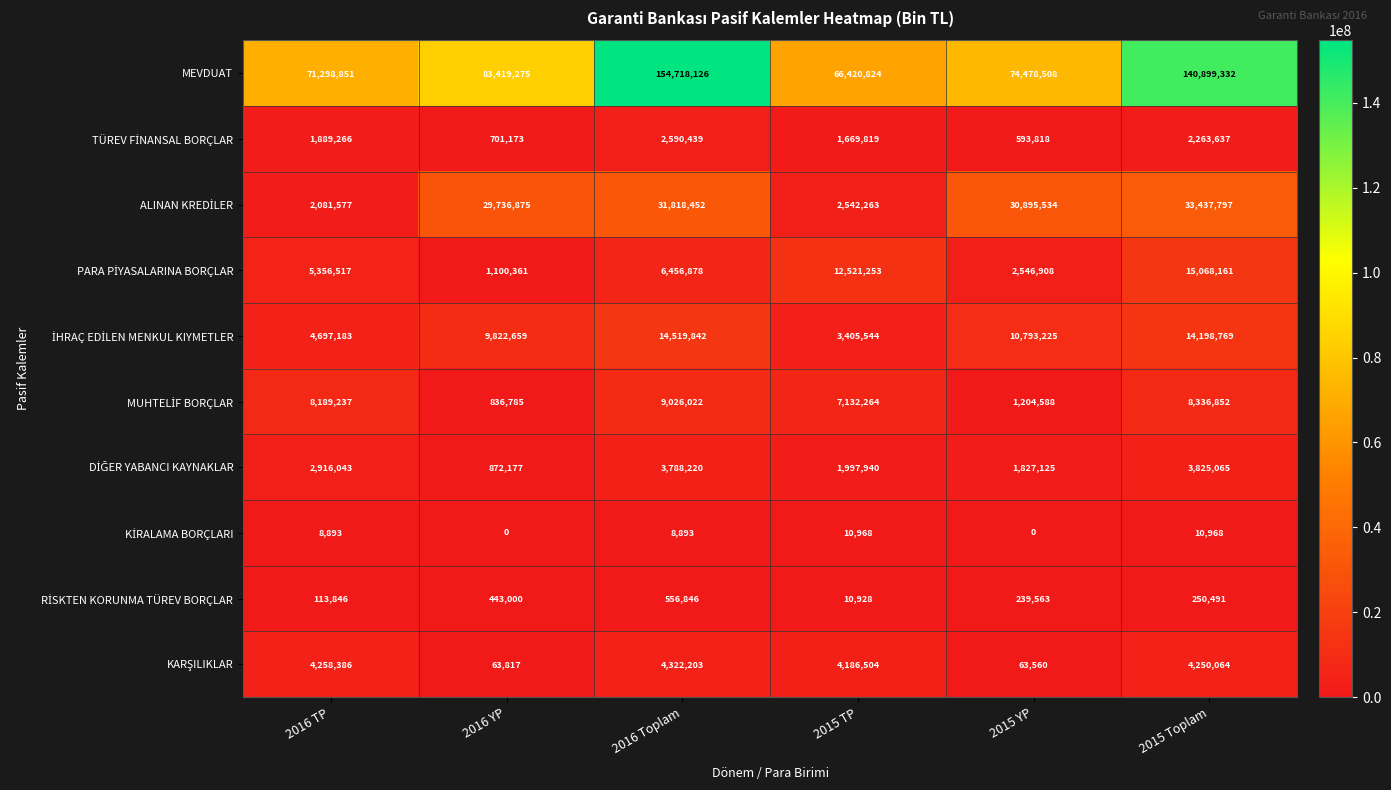

Which category has the highest value across all series?

2016 Toplam